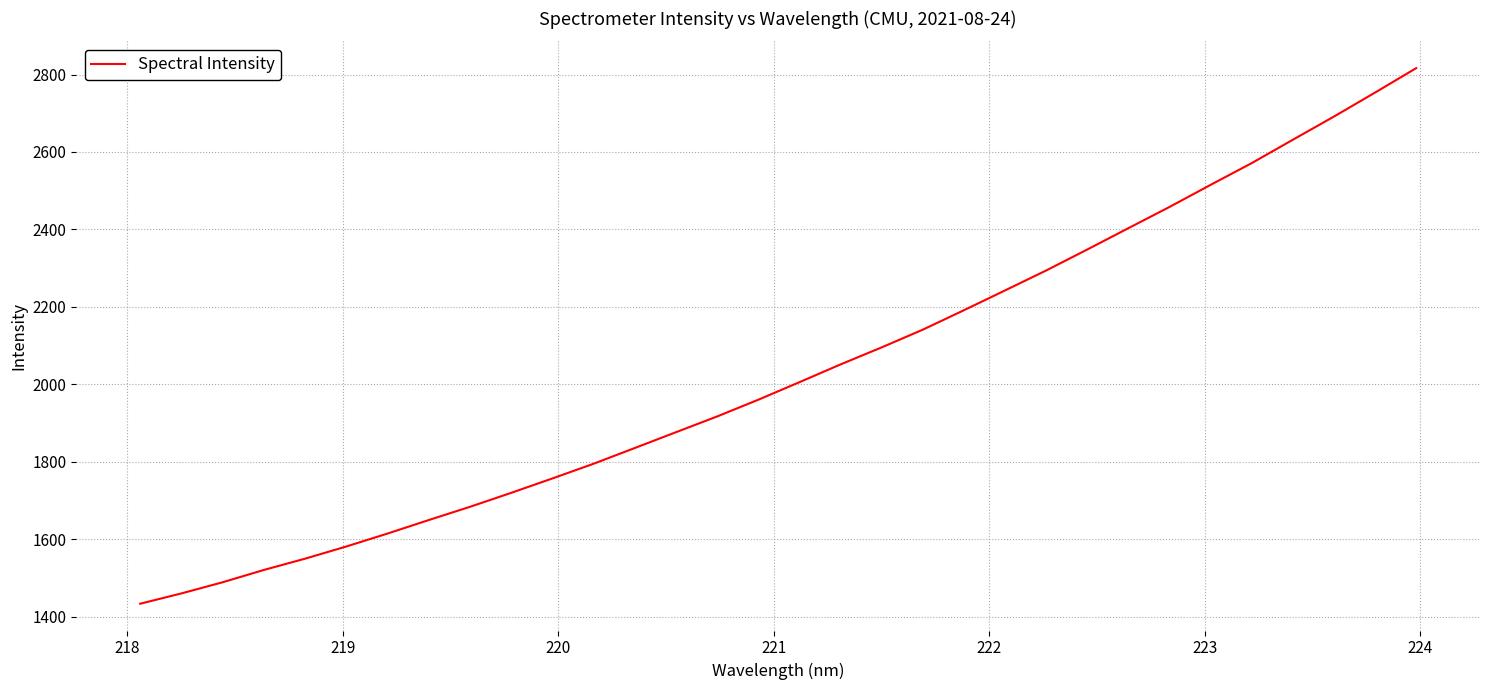

What is the difference between the maximum and minimum values?

1382.3